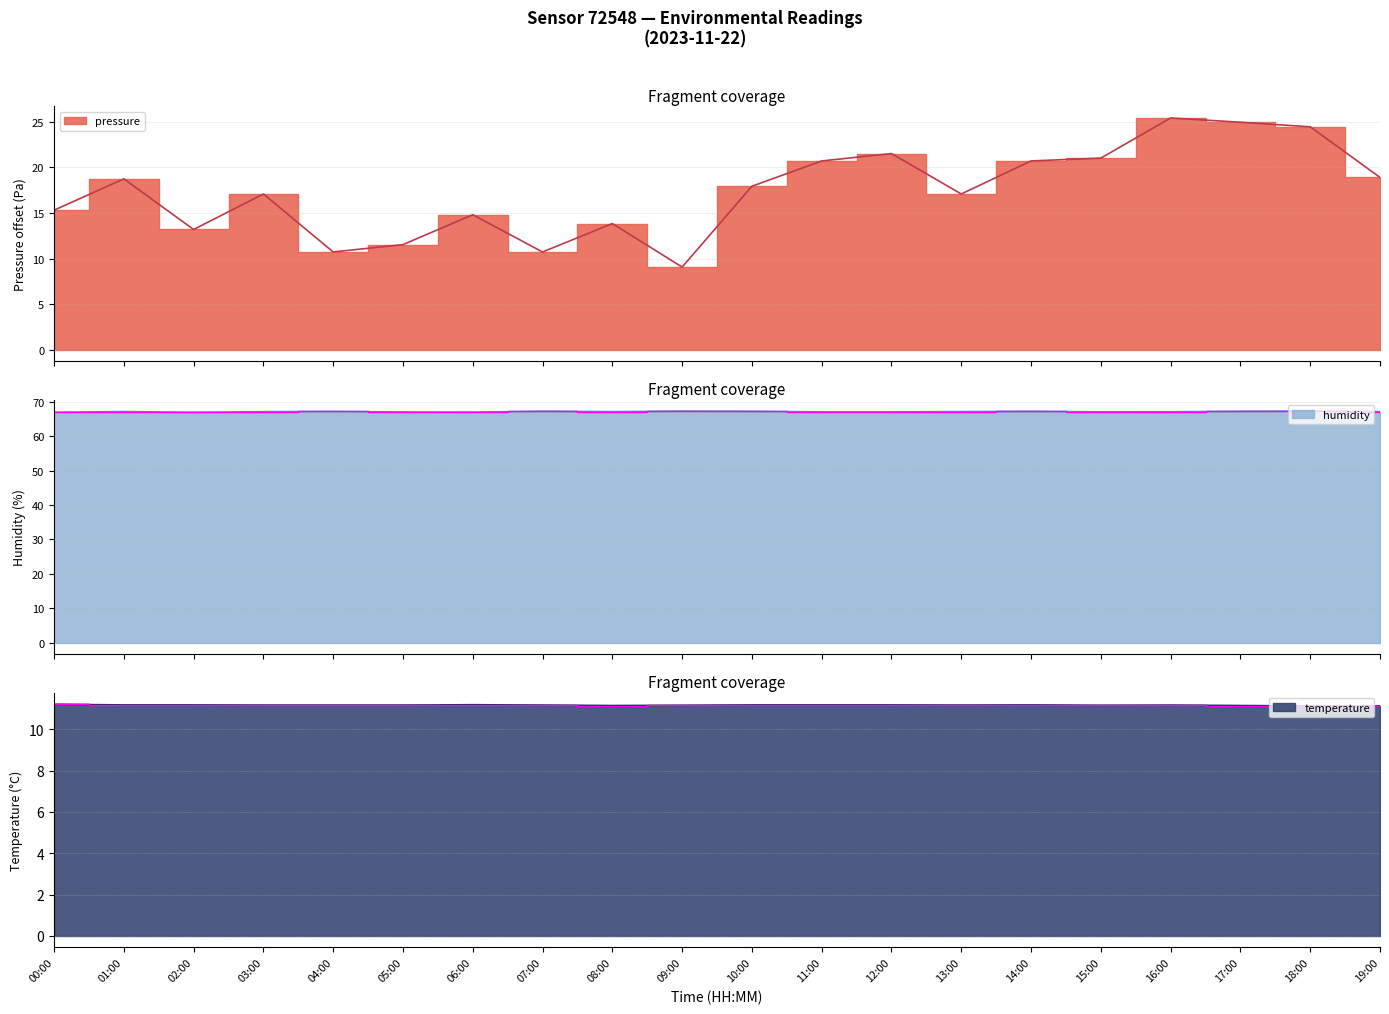

What is the label of the 5th point from the left?

04:00